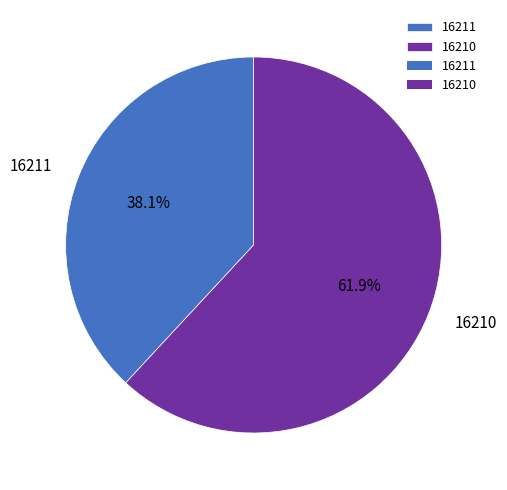

Which category accounts for the majority?

16210